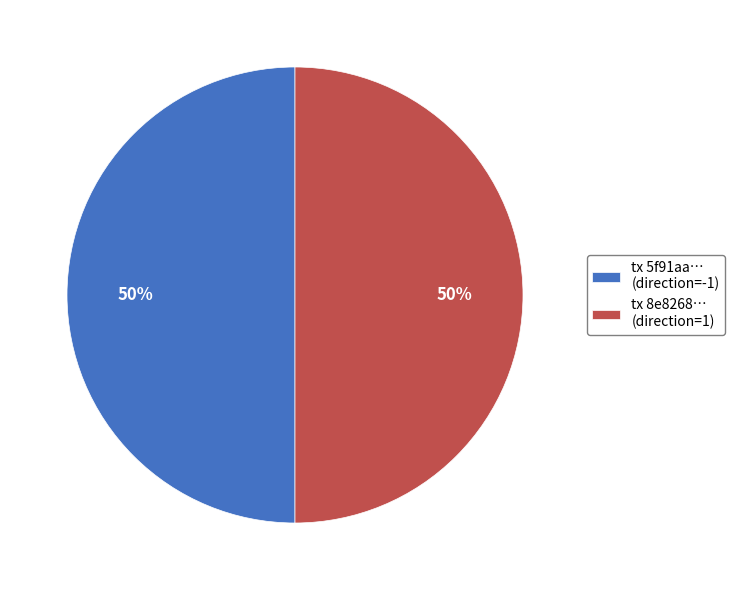

Is it true that tx 8e8268… (direction=1) is 50% of the pie?

True